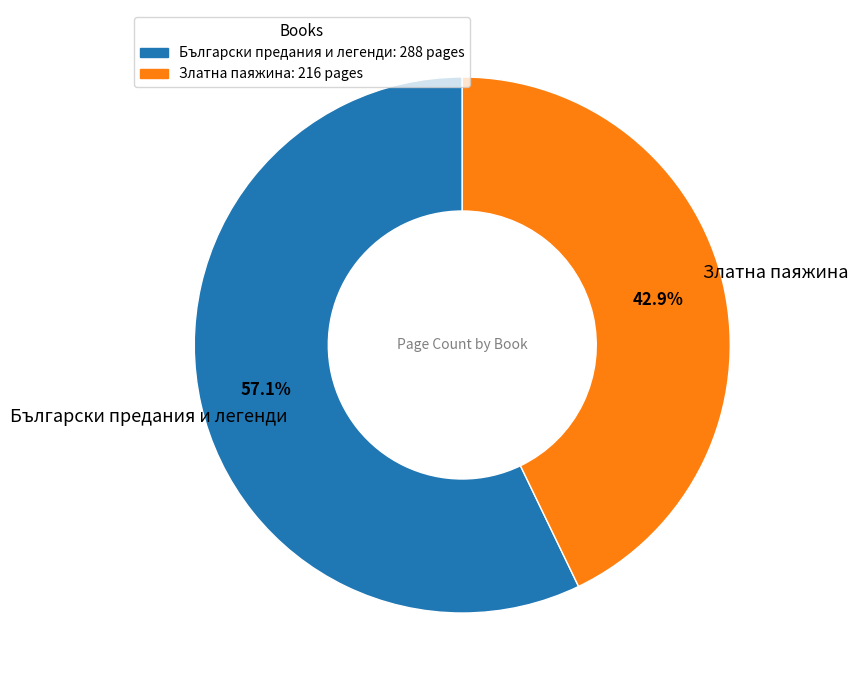

To the nearest percent, what percentage of the pie is Български предания и легенди?

57%